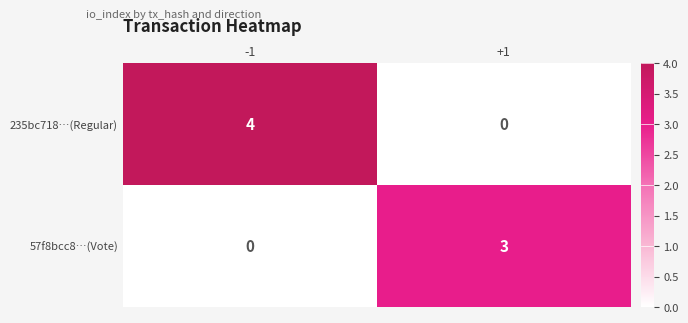

Rank the series by their average value, from highest to lowest.

235bc718…(Regular), 57f8bcc8…(Vote)